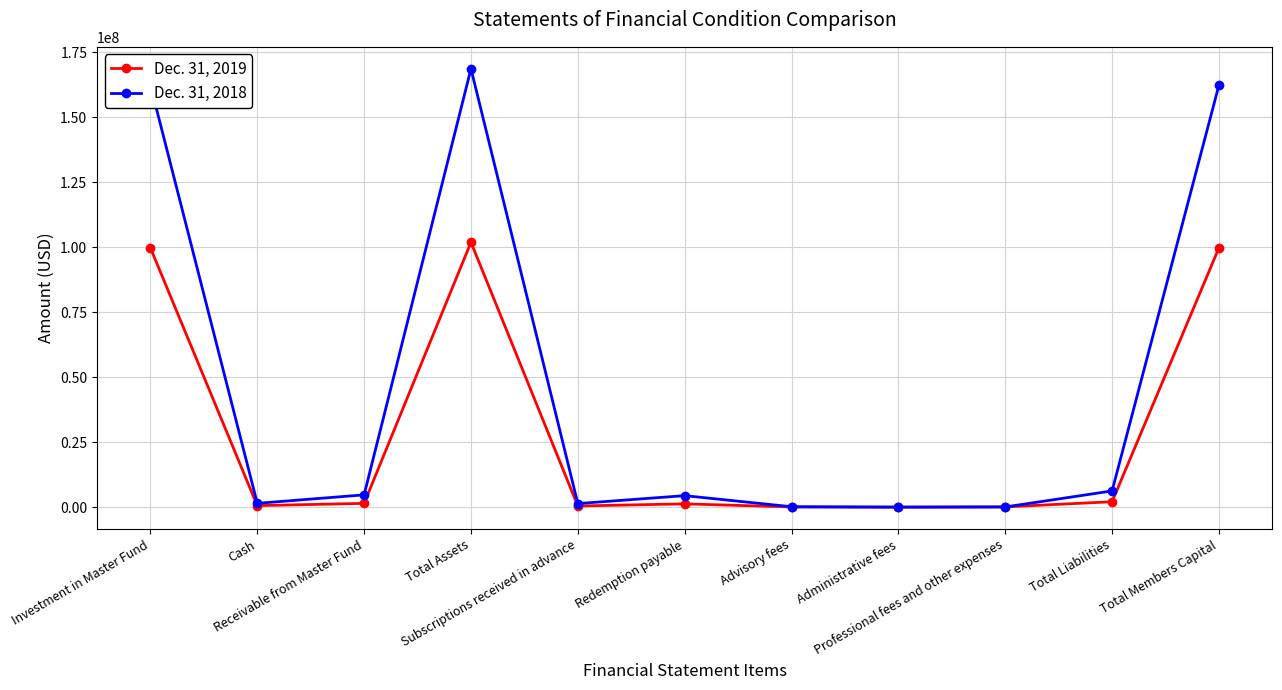

True or false: Dec. 31, 2018 has more than 0 points higher than both neighbors.

True